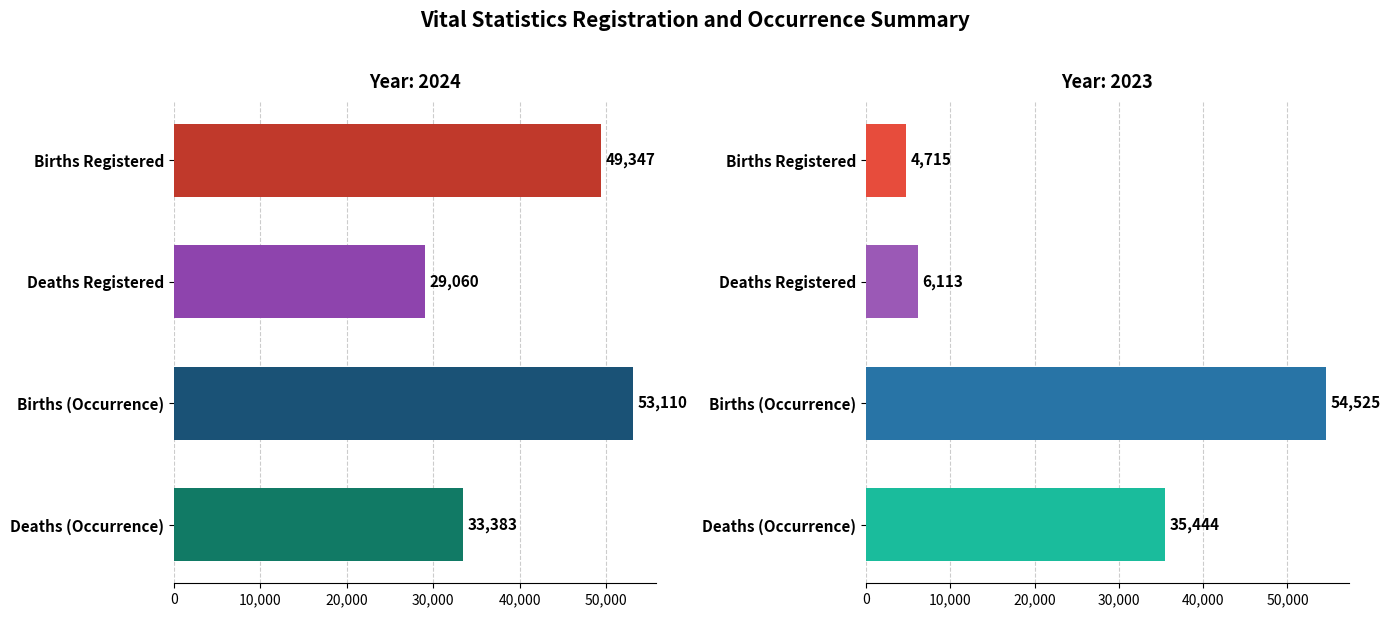

The value of 2024 at Births Registered is 49347. True or false?

True